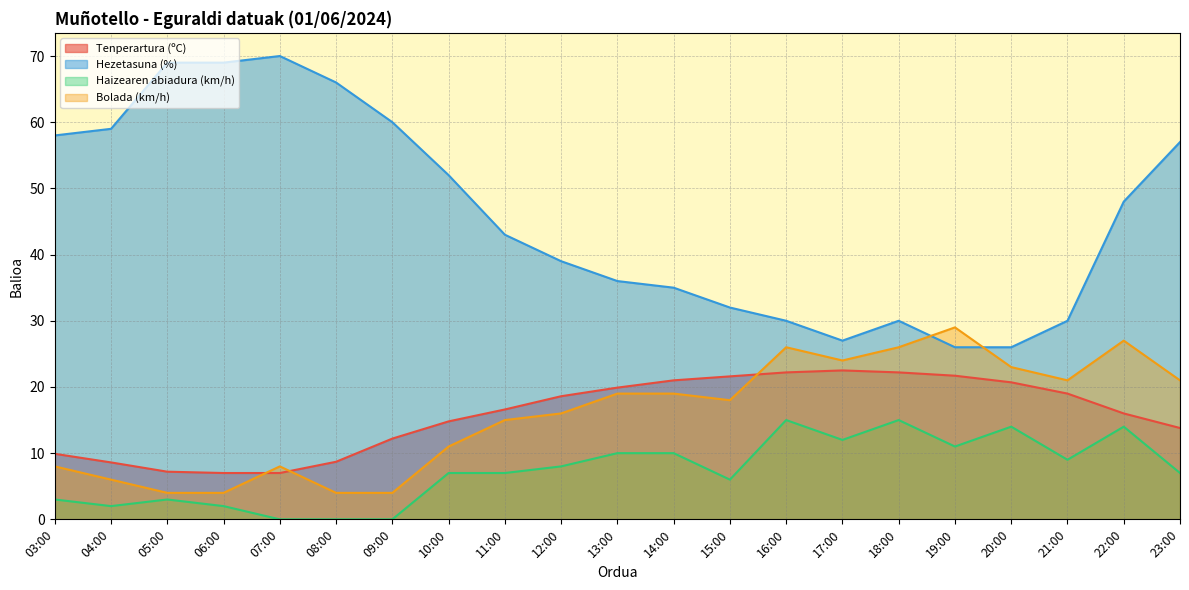

The value of Hezetasuna (%) at 18:00 is 16.2. True or false?

False